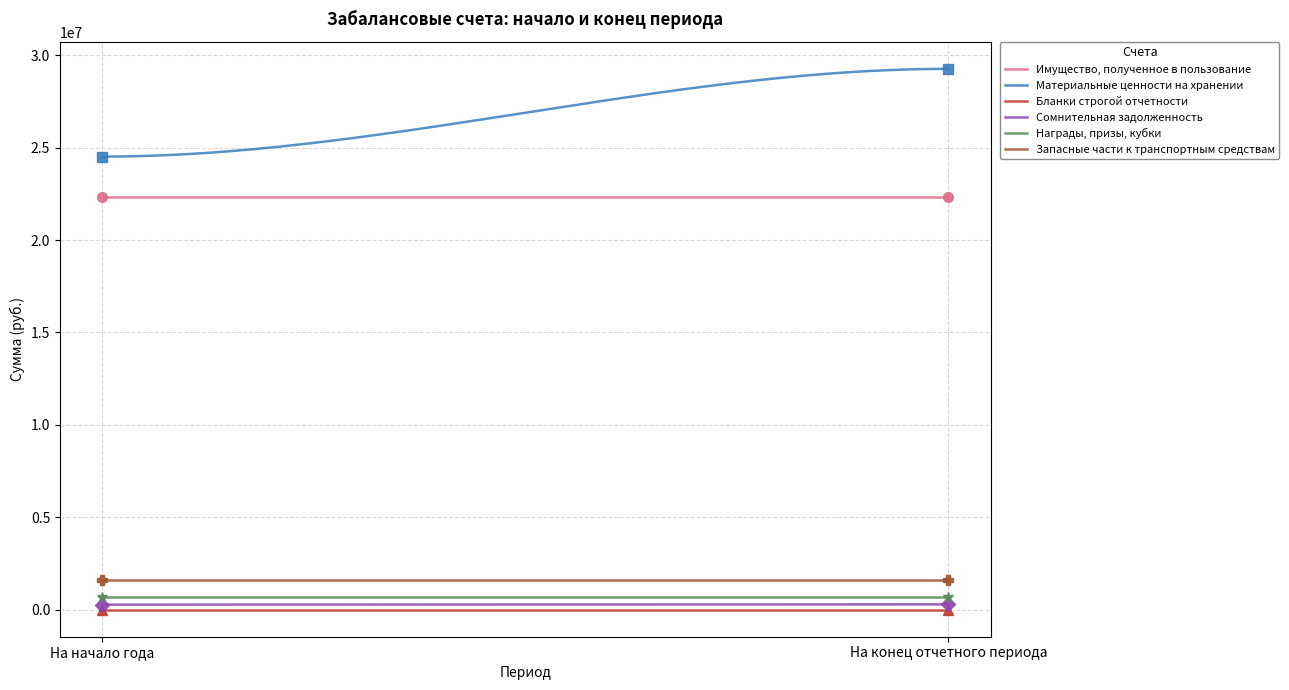

Rank the series by their maximum value, from lowest to highest.

Бланки строгой отчетности, Сомнительная задолженность, Награды, призы, кубки, Запасные части к транспортным средствам, Имущество, полученное в пользование, Материальные ценности на хранении